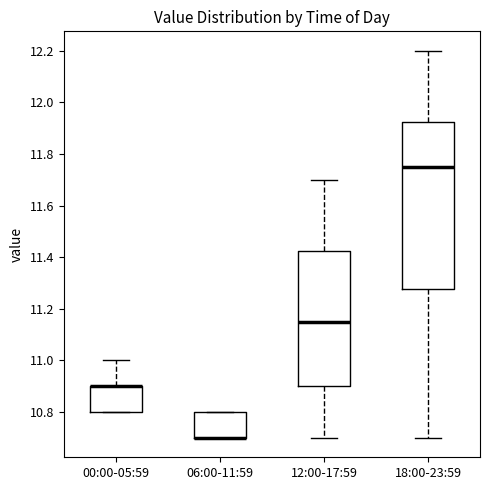

Reading left to right, read every box against the y-axis: the position of its median line, the range the box covers, and the ends of its whiskers. The values are not printed on the chart, so give them approximately, as read against the axis.

00:00-05:59: median 10.90 (drawn on the box's upper edge), box 10.80 to 10.90, whiskers 10.80 to 11.00
06:00-11:59: median 10.70 (drawn on the box's lower edge), box 10.70 to 10.80, whiskers 10.70 to 10.80
12:00-17:59: median 11.16, box 10.90 to 11.42, whiskers 10.70 to 11.70
18:00-23:59: median 11.76, box 11.28 to 11.92, whiskers 10.70 to 12.20